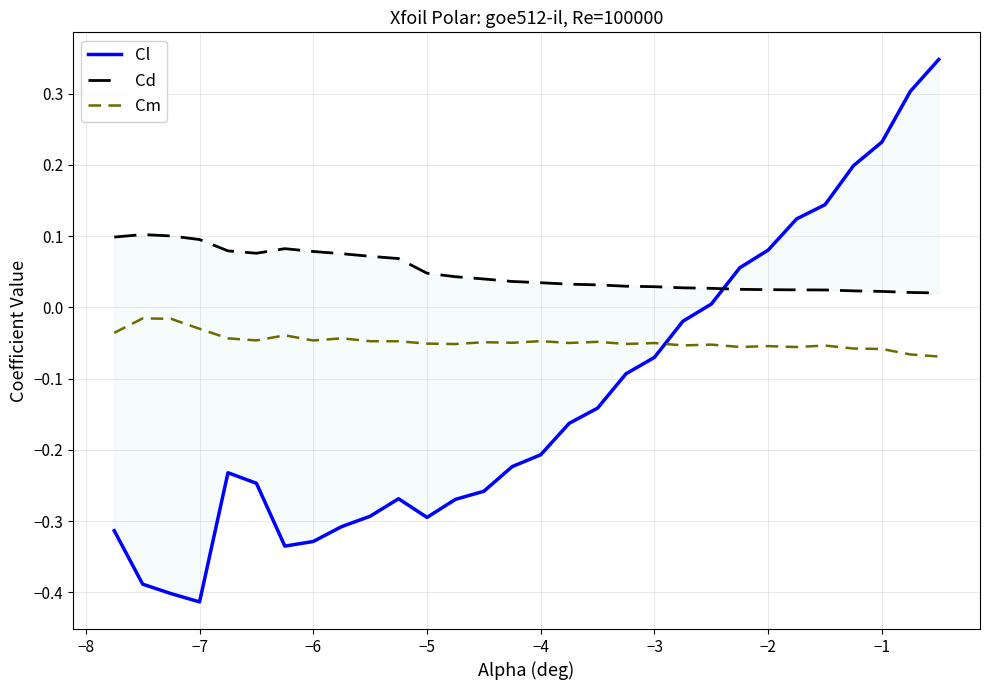

Reading left to right, list all the values displayed in this chart.

Cl: -0.3	-0.4	-0.4	-0.4	-0.2	-0.2	-0.3	-0.3	-0.3	-0.3	-0.3	-0.3	-0.3	-0.3	-0.2	-0.2	-0.2	-0.1	-0.1	-0.1	-0.0	0.0	0.1	0.1	0.1	0.1	0.2	0.2	0.3	0.3
Cd: 0.1	0.1	0.1	0.1	0.1	0.1	0.1	0.1	0.1	0.1	0.1	0.0	0.0	0.0	0.0	0.0	0.0	0.0	0.0	0.0	0.0	0.0	0.0	0.0	0.0	0.0	0.0	0.0	0.0	0.0
Cm: -0.0	-0.0	-0.0	-0.0	-0.0	-0.0	-0.0	-0.0	-0.0	-0.0	-0.0	-0.1	-0.1	-0.0	-0.0	-0.0	-0.1	-0.0	-0.1	-0.1	-0.1	-0.1	-0.1	-0.1	-0.1	-0.1	-0.1	-0.1	-0.1	-0.1